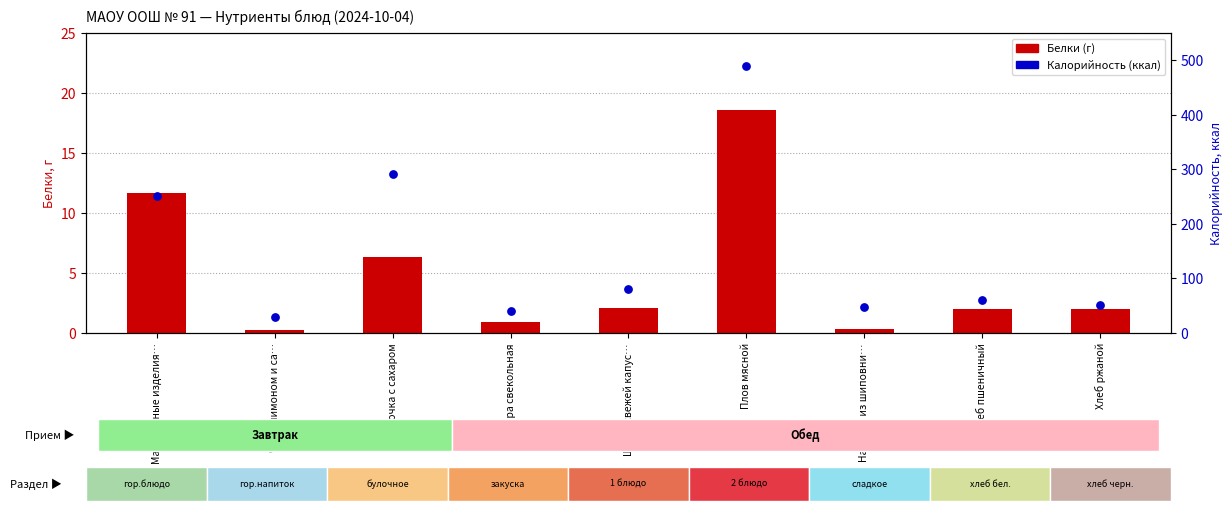

At which category is the sum across all series the highest?

Плов мясной